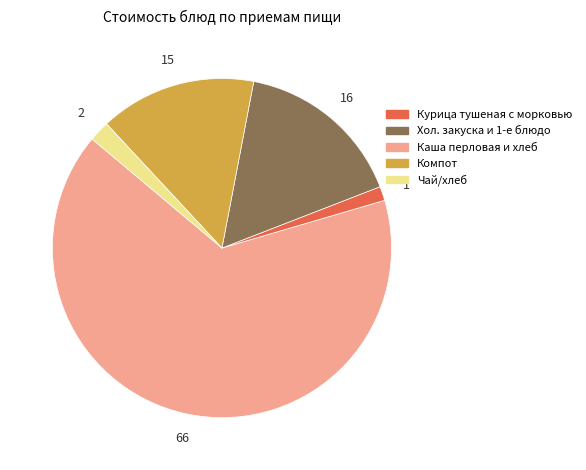

Is there a majority slice in this chart?

Yes